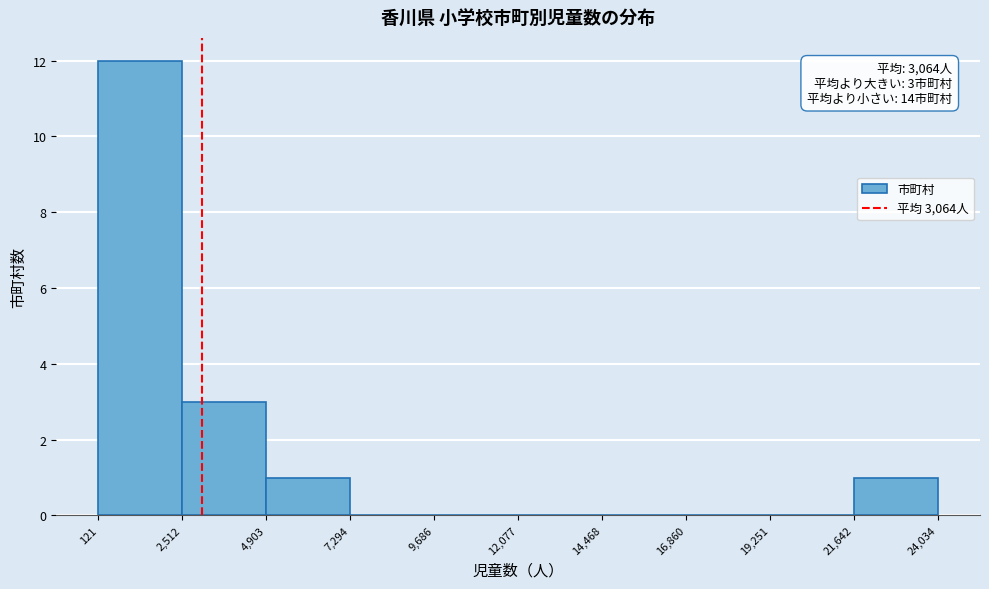

Which range on the x-axis has the tallest bar?

121 to 2,512